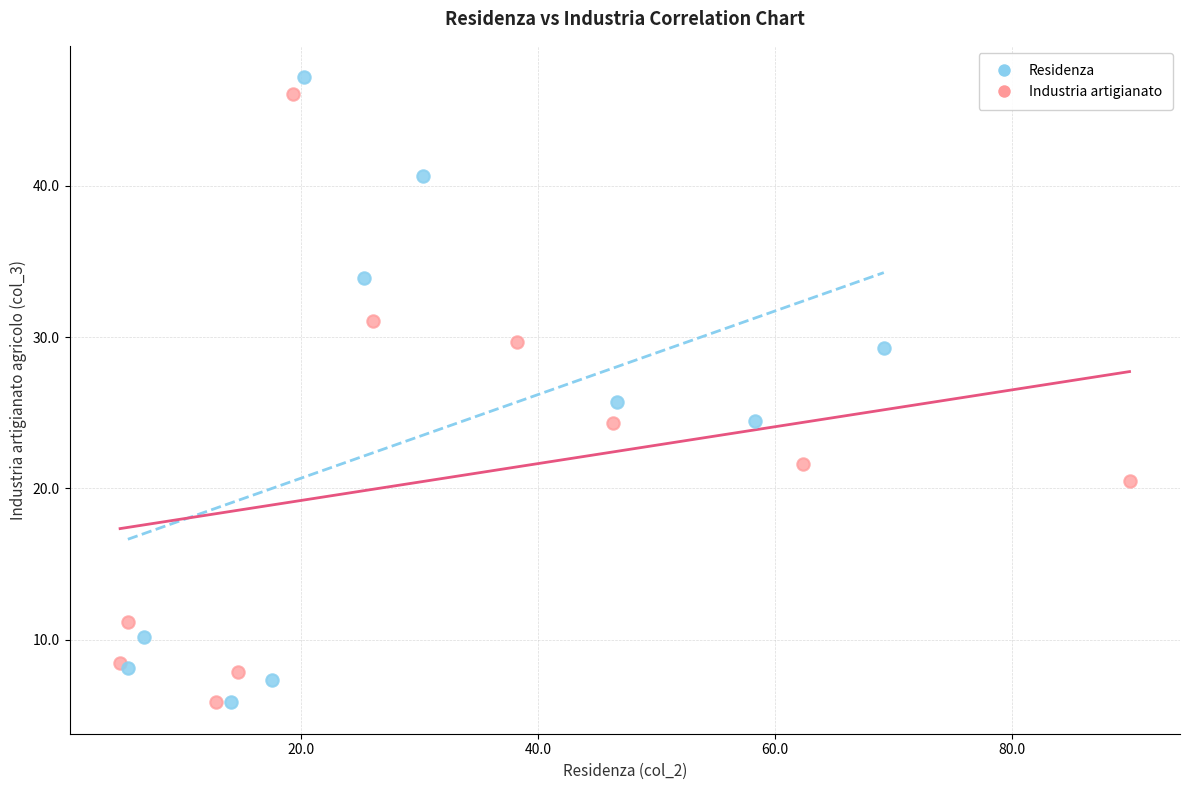

Which series has the largest Y range (max minus min)?

Residenza